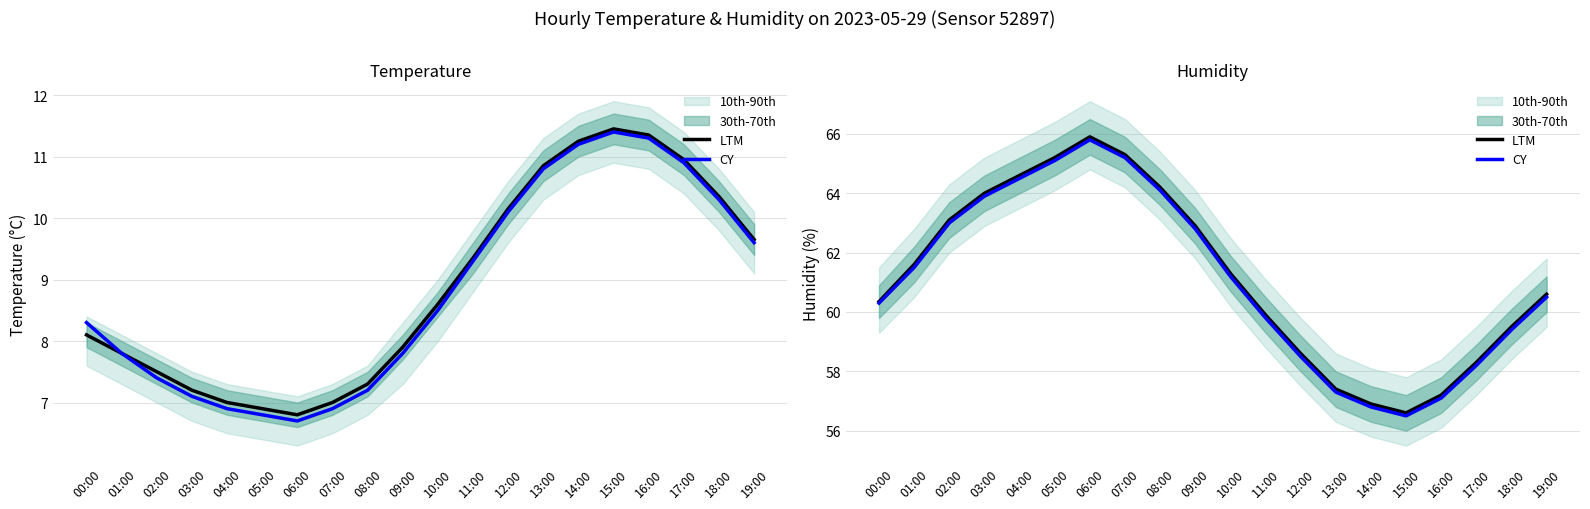

True or false: LTM and CY cross at least once.

False